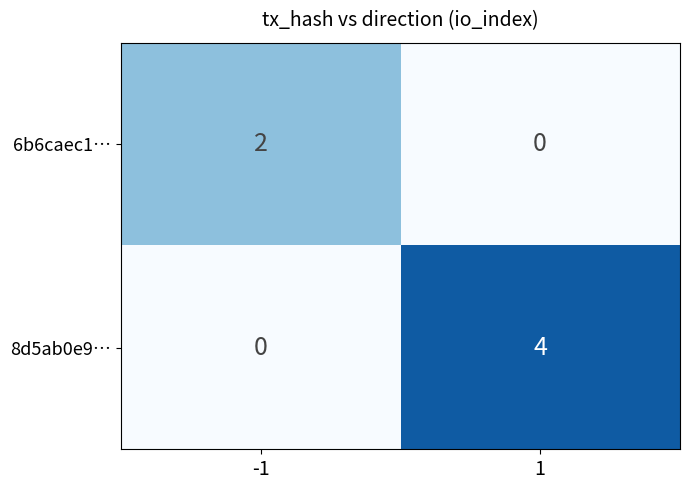

The value of 6b6caec1… at -1 is 3. True or false?

False